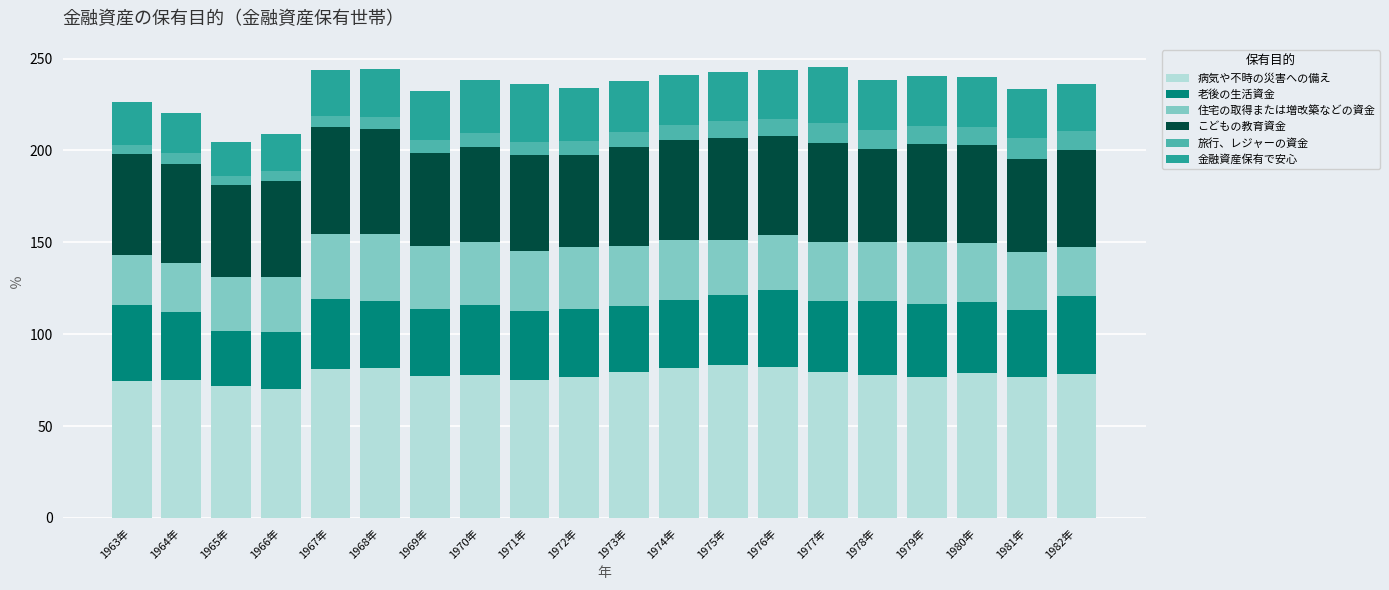

Is it true that 病気や不時の災害への備え equals 25.6 at 1972年?

False